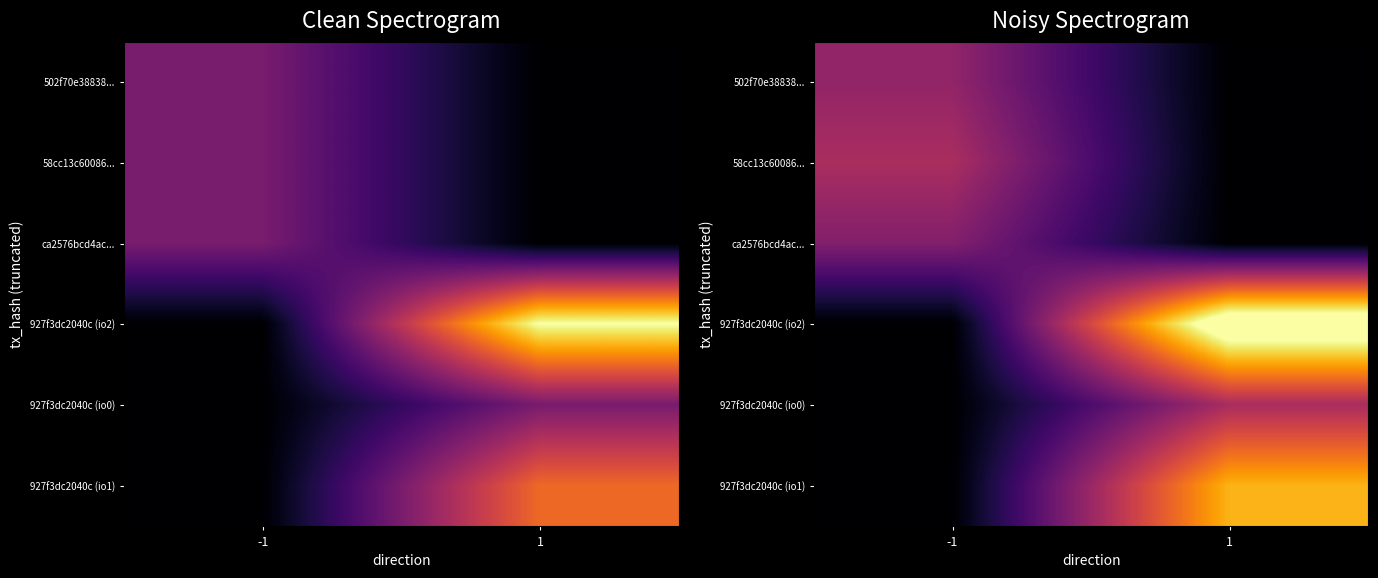

Which has a higher value, 1 or -1?

-1